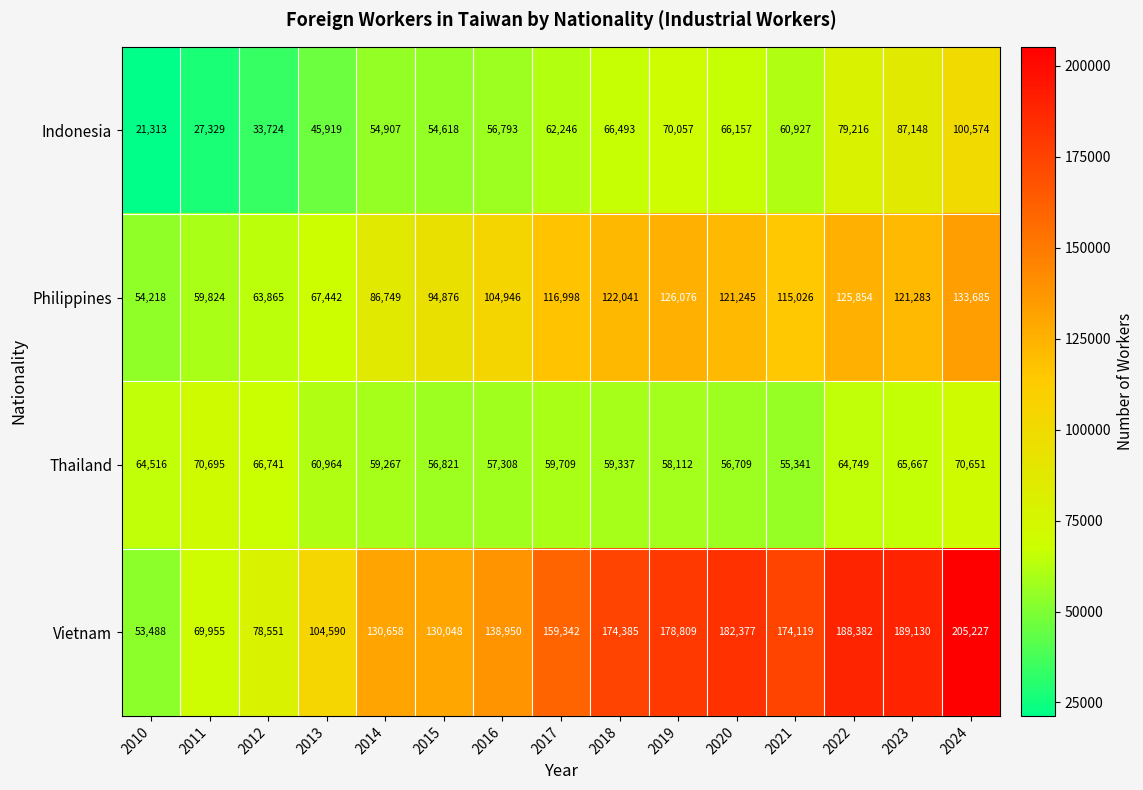

Is the value of Vietnam at 2013 greater than the value of Indonesia at 2022?

Yes